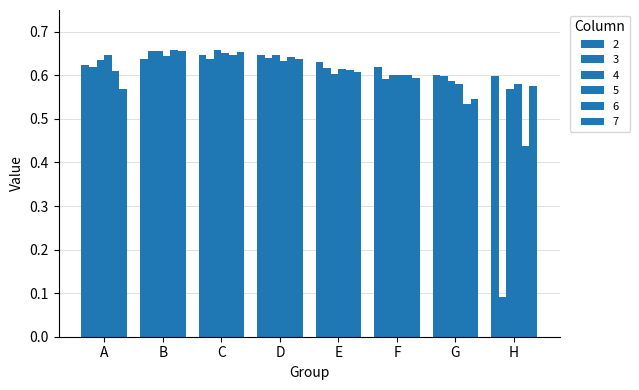

The 5 series shows 0.3 at F. True or false?

False